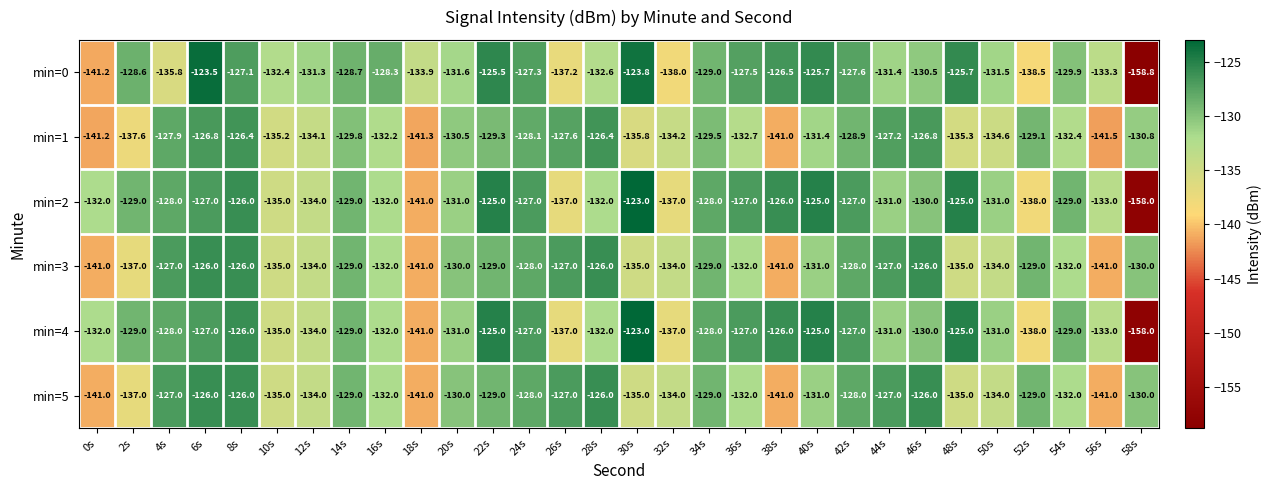

What is the total value across all series at 16s?

-788.5